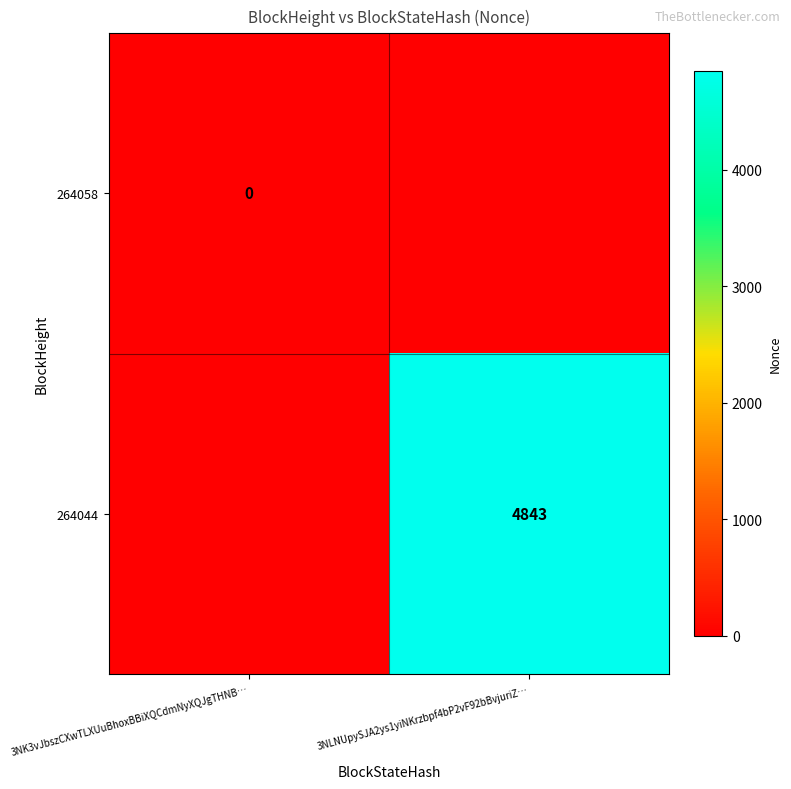

The 264044 series shows 7505 at 3NLNUpySJA2ys1yiNKrzbpf4bP2vF92bBvjuriZ…. True or false?

False